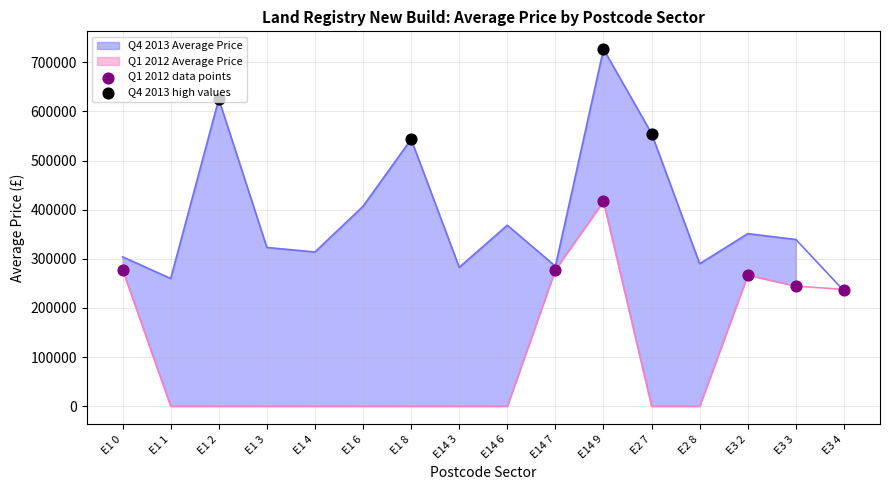

Which series has the widest spread of Y values?

Q4 2013 Average Price